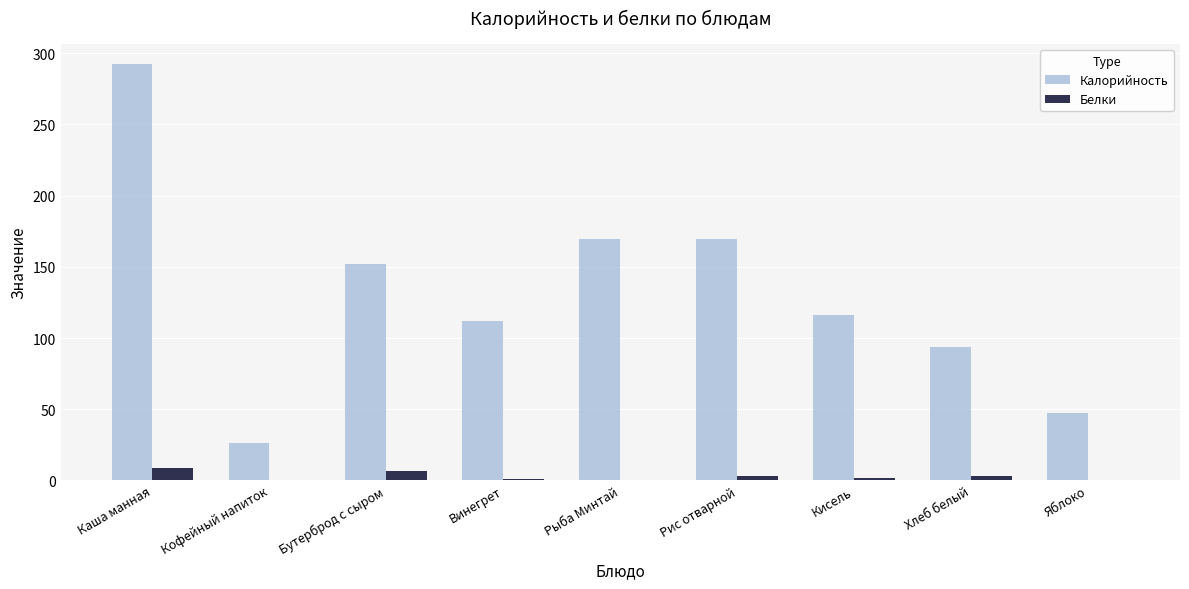

What is the average value of the Белки series?

2.7